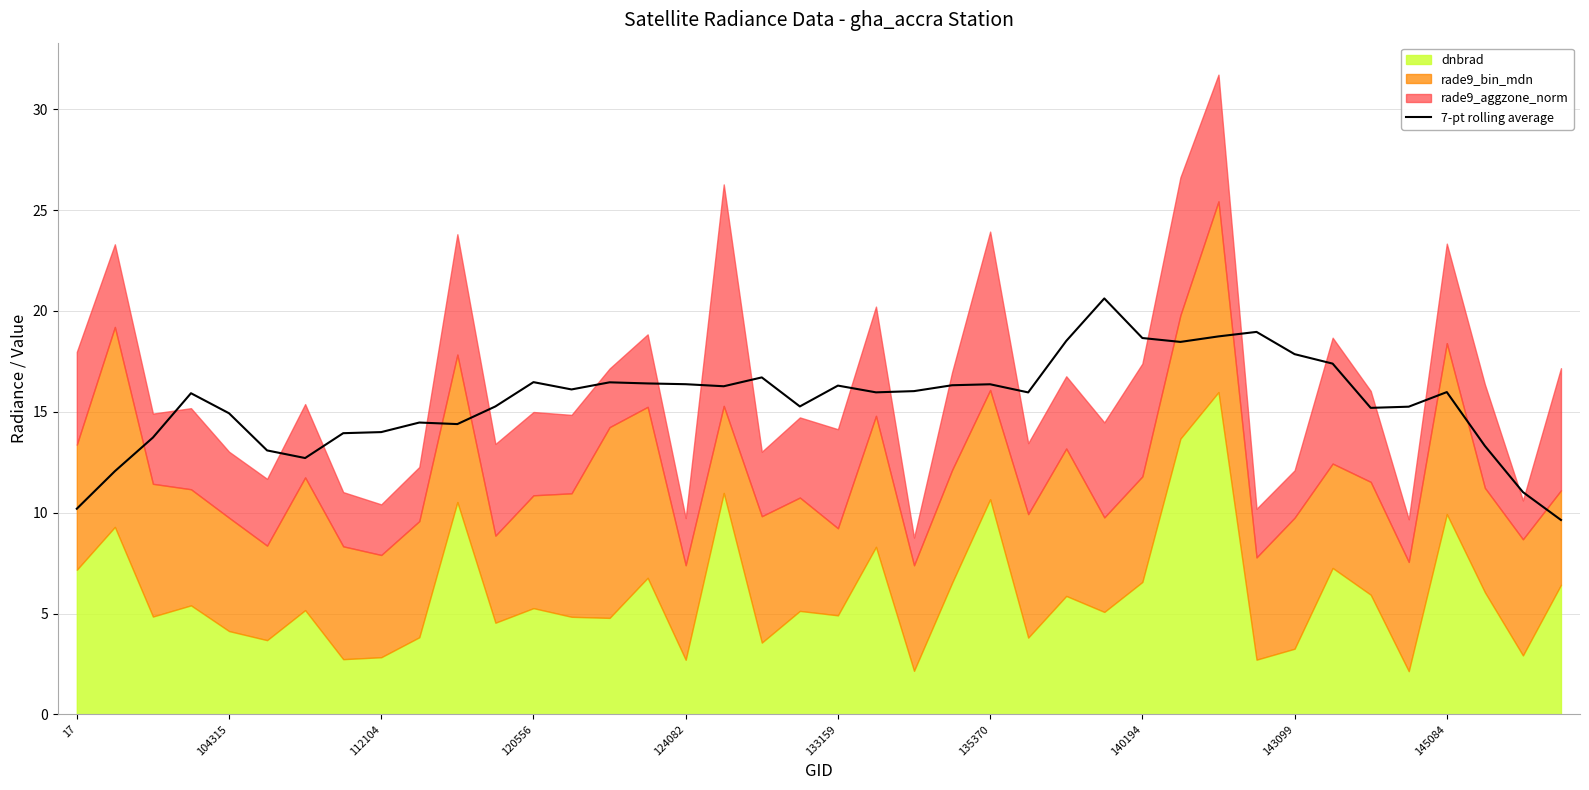

Is it true that the value at 13 is 16.1?

True